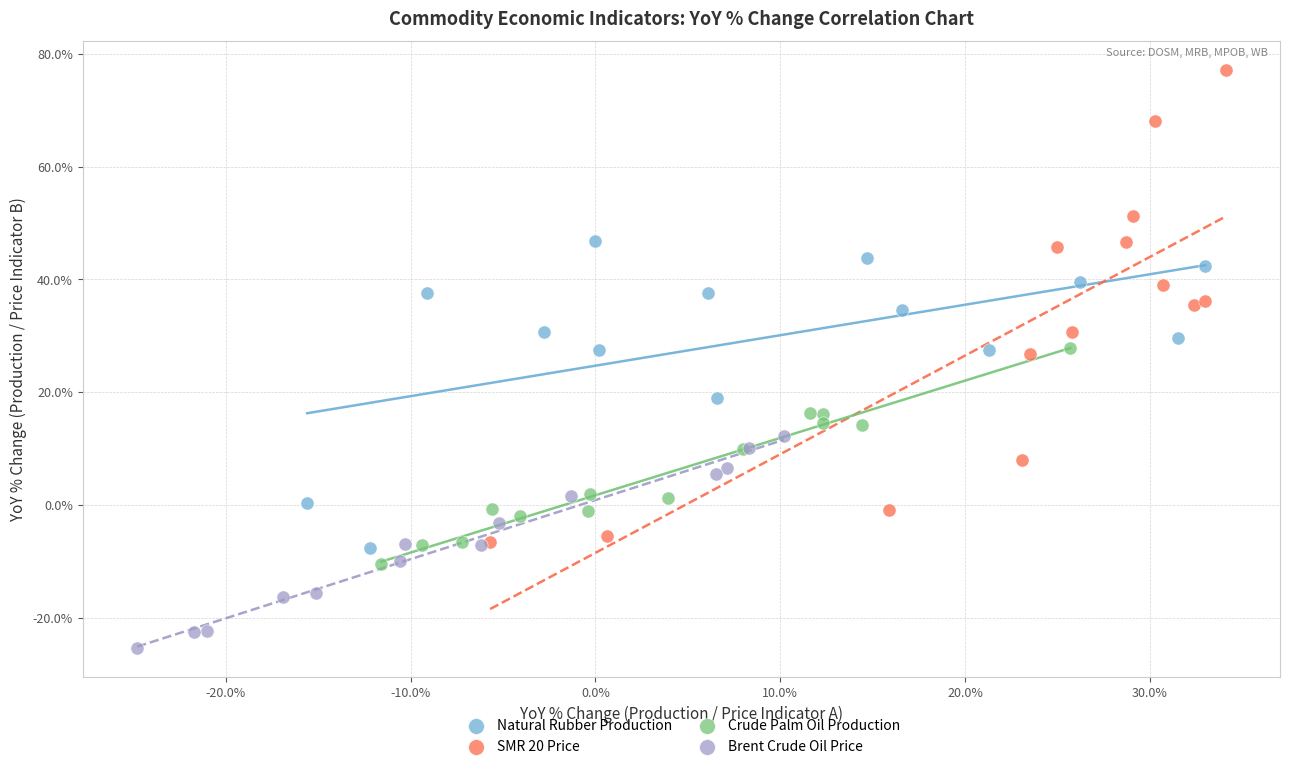

Which series contains the highest Y value?

SMR 20 Price